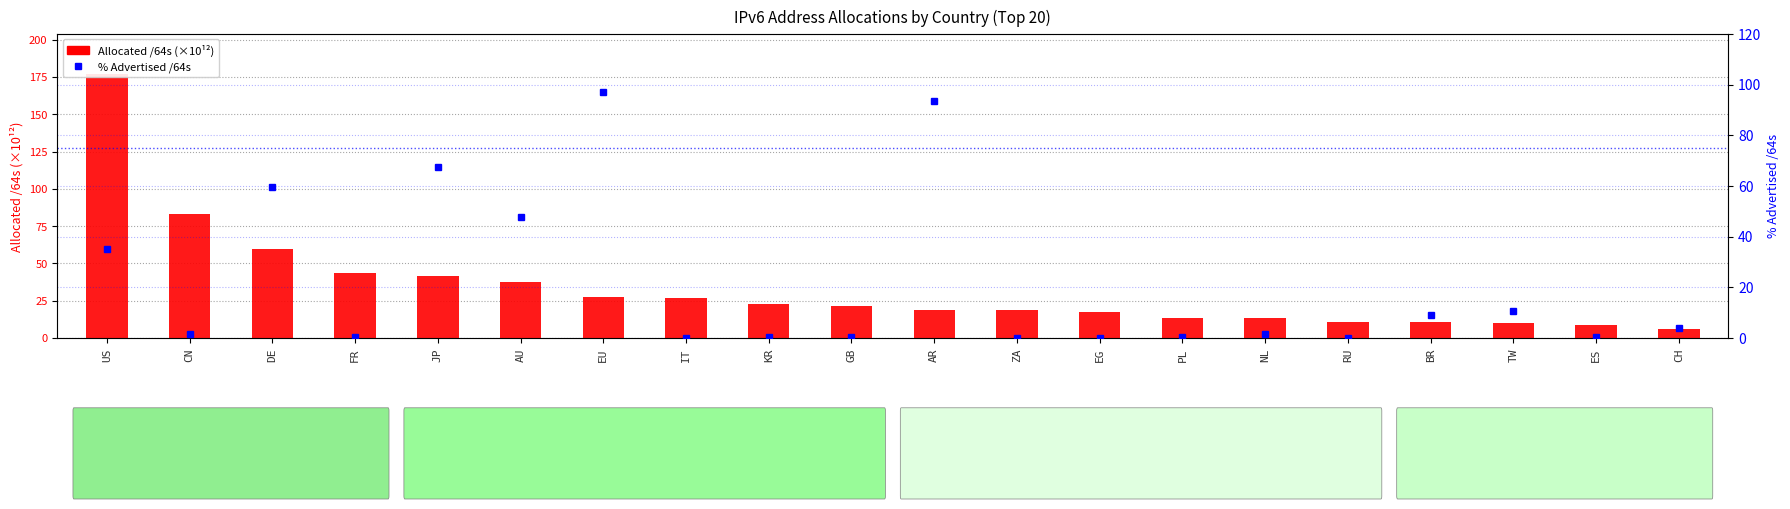

Reading right to left, what are all the values shown in this chart?

Allocated /64s (×10¹²): 6.2	8.5	10.1	10.9	11.0	13.4	13.6	17.6	18.7	19.0	21.3	22.5	26.6	27.2	37.6	41.4	43.8	59.4	83.2	177.3
% Advertised /64s: 4.0	0.1	10.7	9.1	0.0	1.4	0.2	0.1	0.1	93.5	0.2	0.5	0.1	97.2	47.6	67.5	0.2	59.7	1.4	35.2